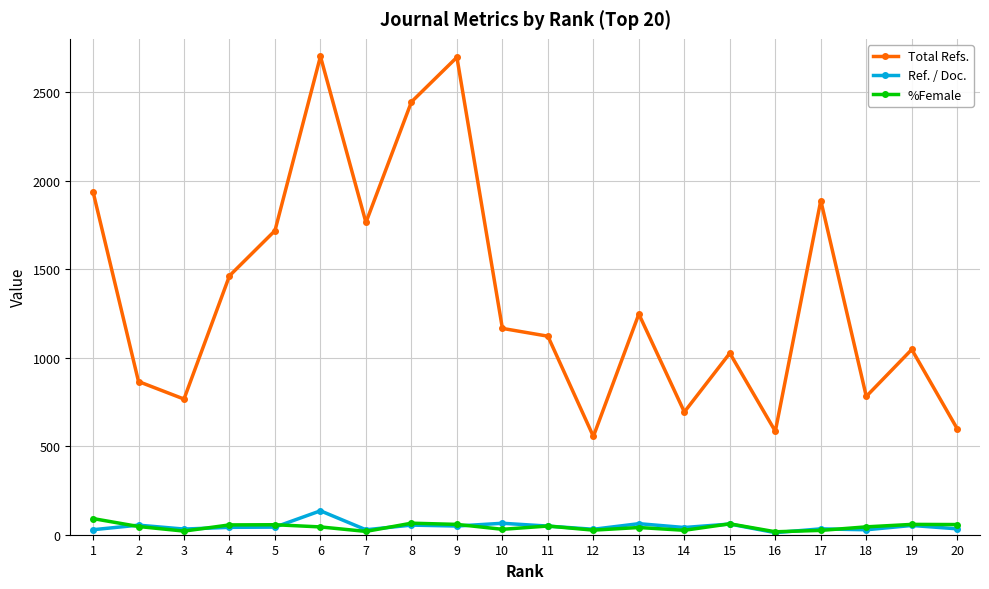

At which category is the sum across all series the highest?

6